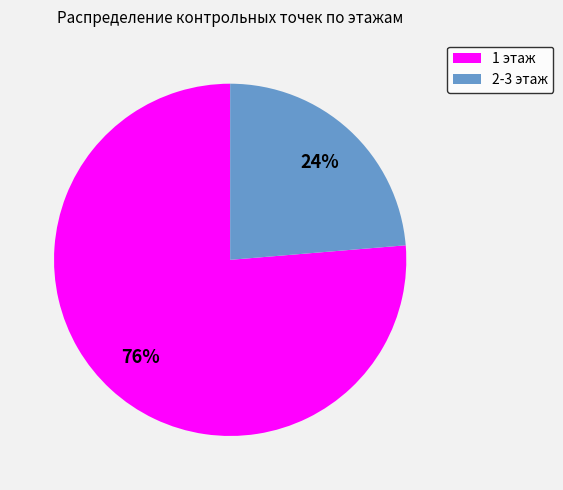

Which category has the biggest portion of the pie?

1 этаж